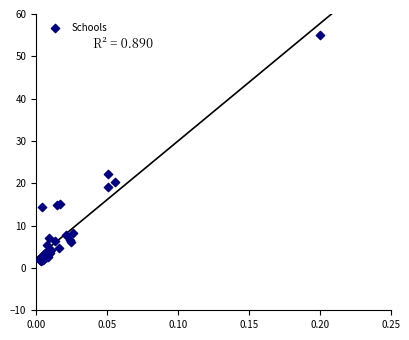

What Y value in the scatter plot is closest to 28?

22.2